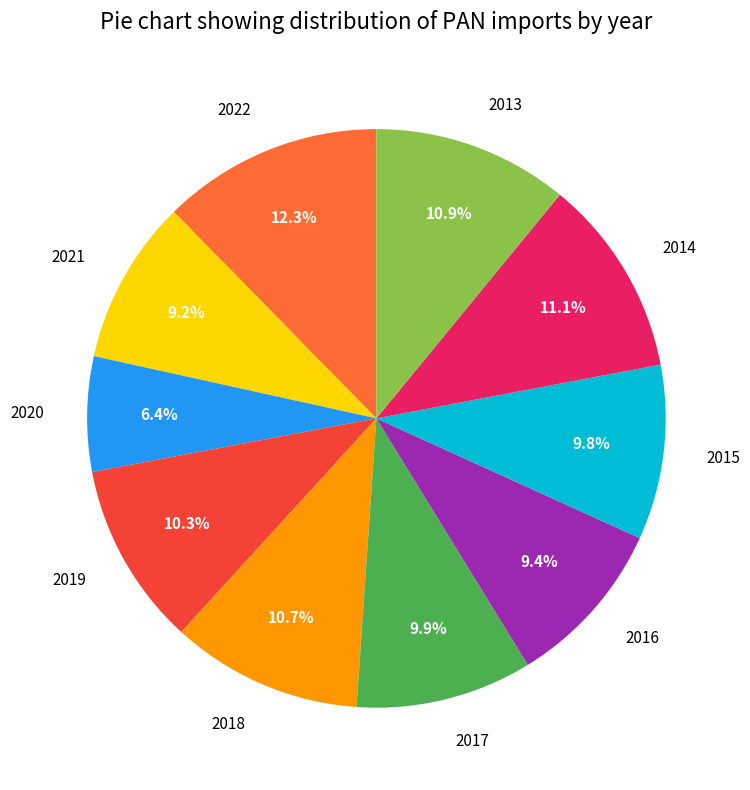

What is the largest slice in the pie chart?

2022